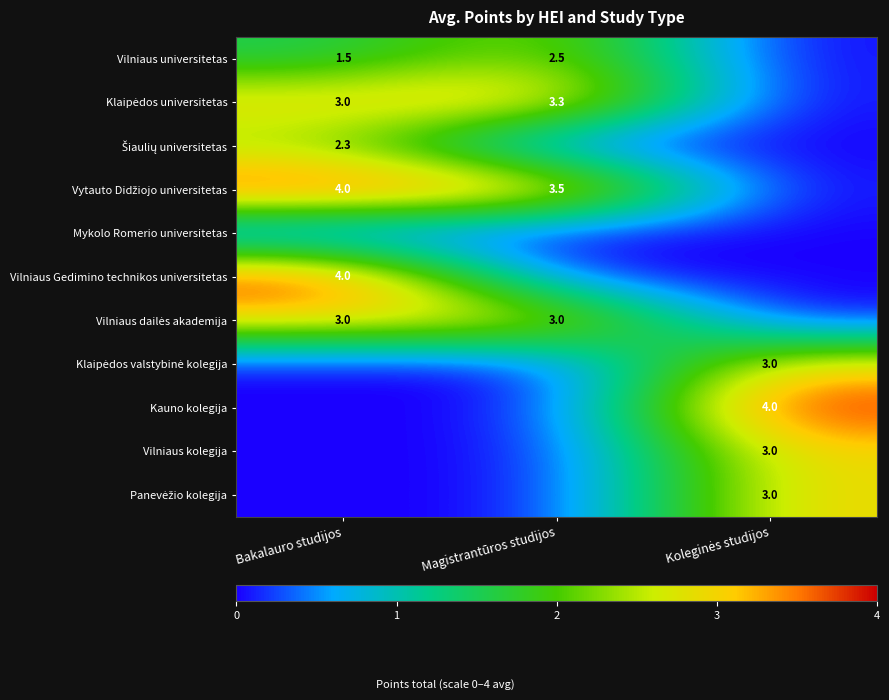

How many data points in Vilniaus kolegija are above 0?

1